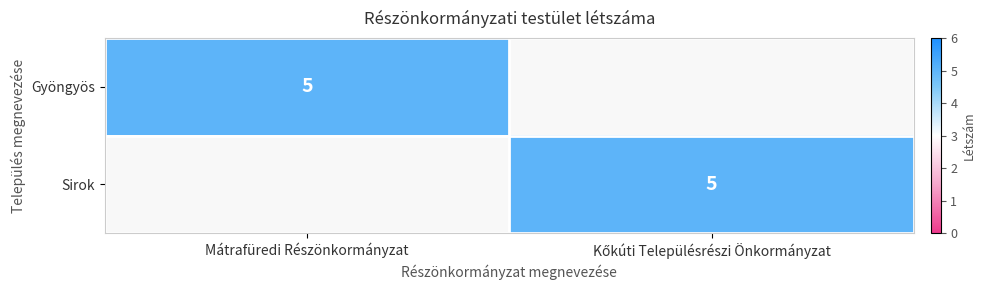

True or false: Gyöngyös has a value of 7 at Mátrafüredi Részönkormányzat.

False